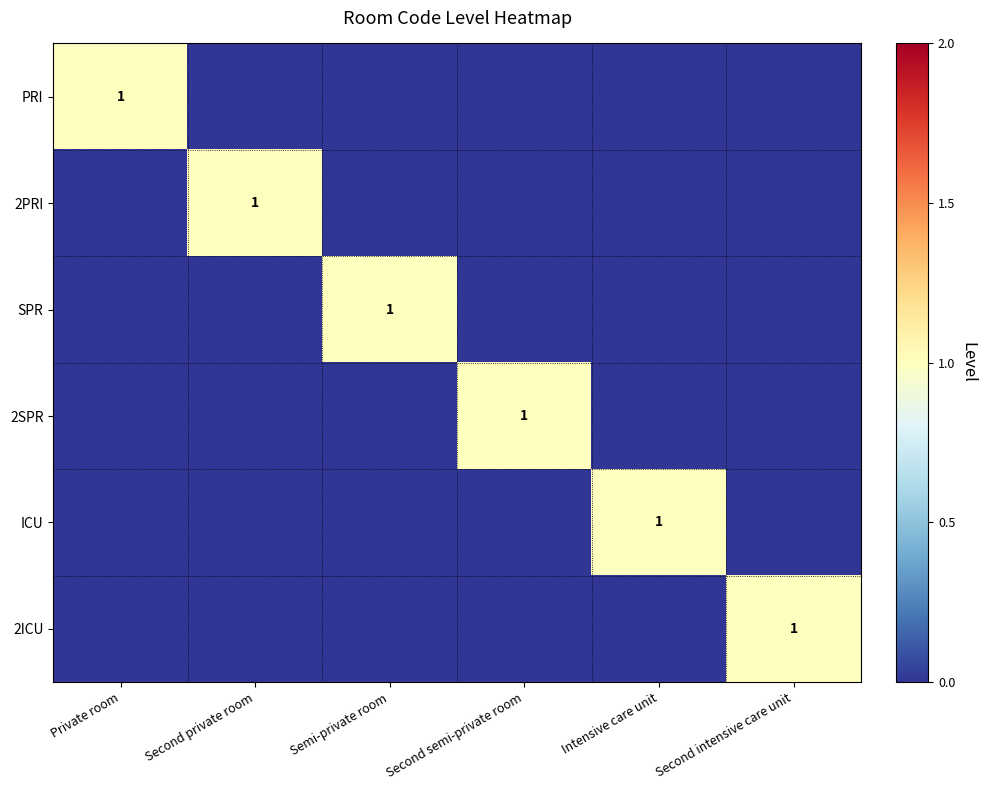

Is the value of 2ICU at Private room greater than the value of 2PRI at Second intensive care unit?

No